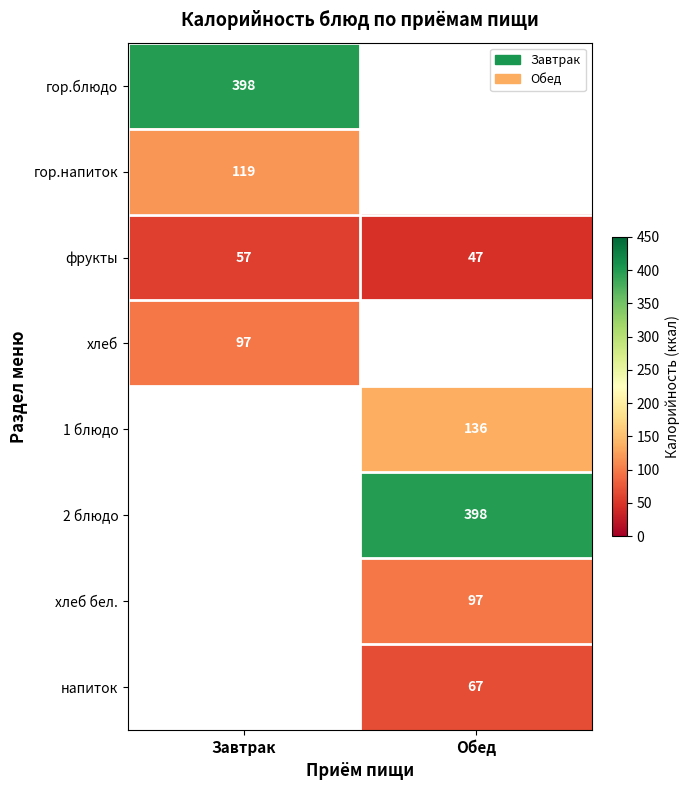

Is the value of гор.напиток at Завтрак greater than the value of фрукты at Завтрак?

Yes